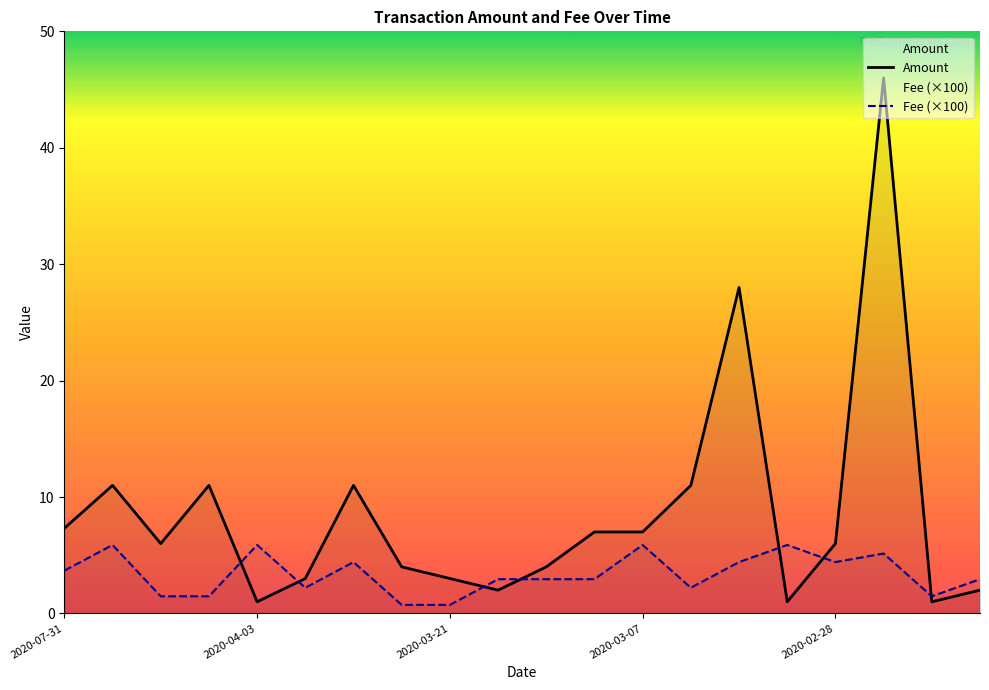

Rank the series at 2020-03-07 from lowest to highest value.

Fee (×100), Amount